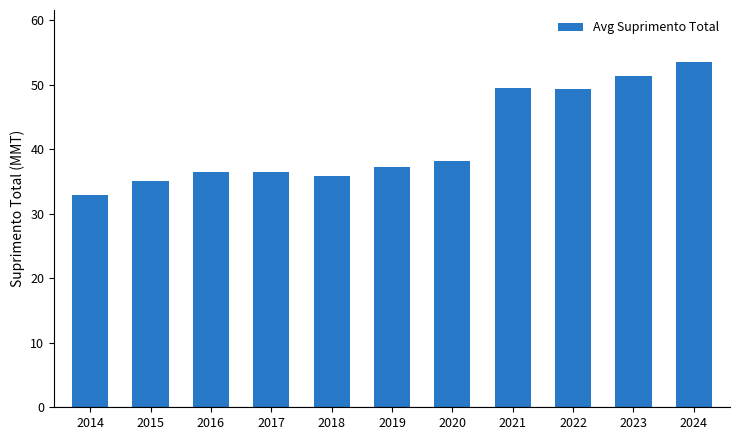

Approximately how many times larger is the value at 2014 compared to 2018?

0.9